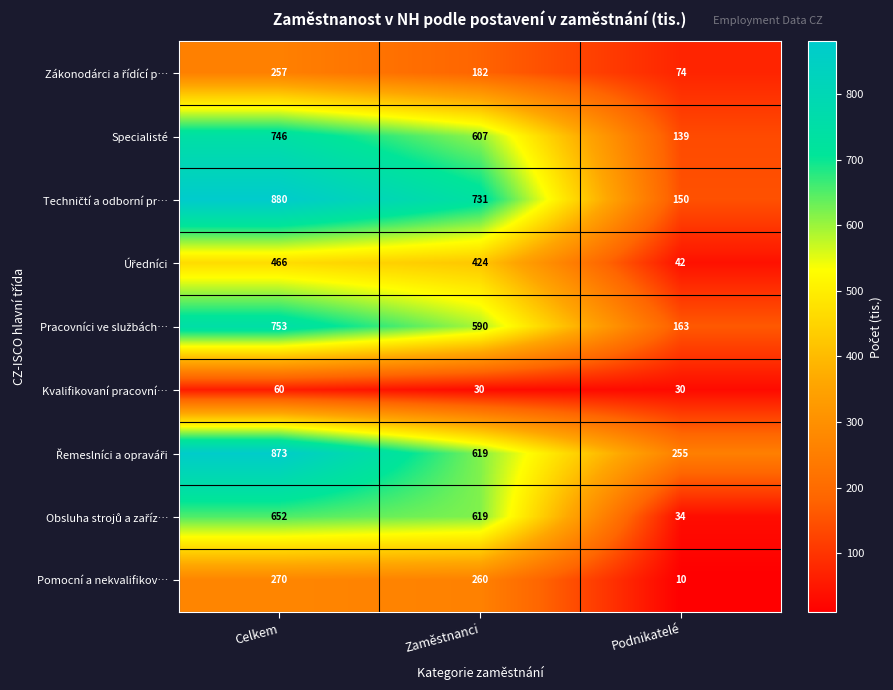

Which category has the highest value across all series?

Celkem